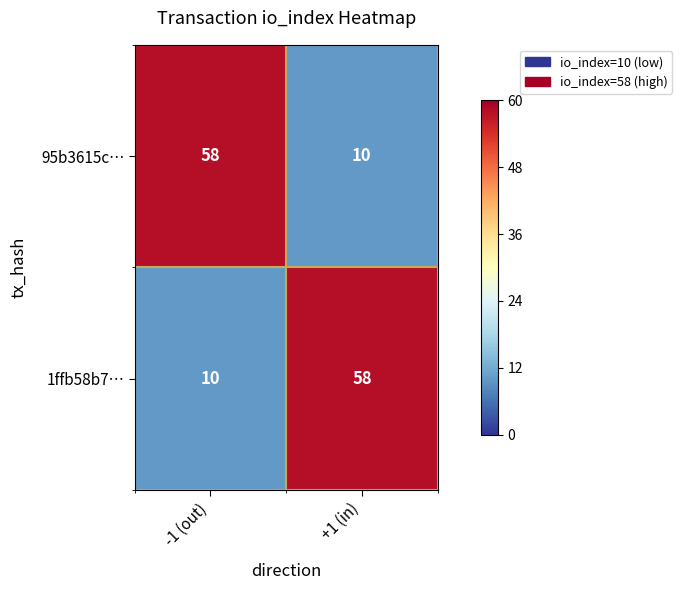

What is the greatest value displayed?

58